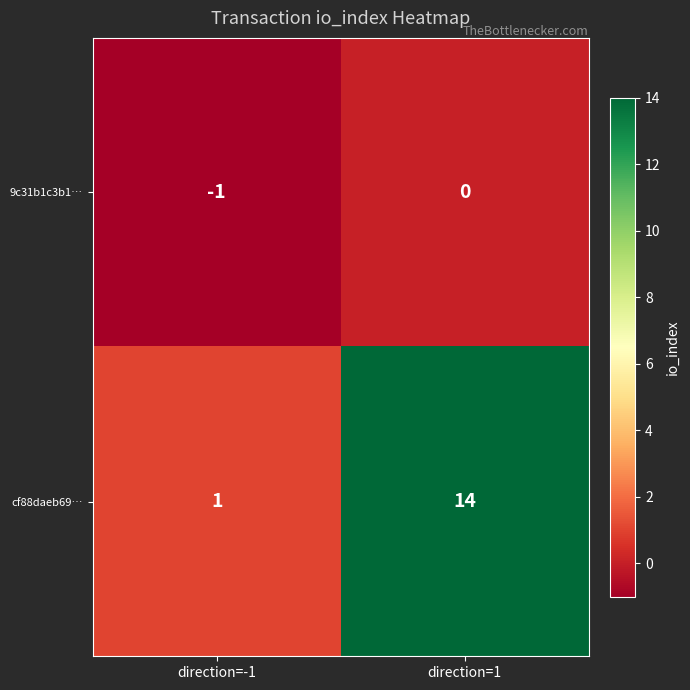

Is it true that cf88daeb69… equals 9 at direction=1?

False